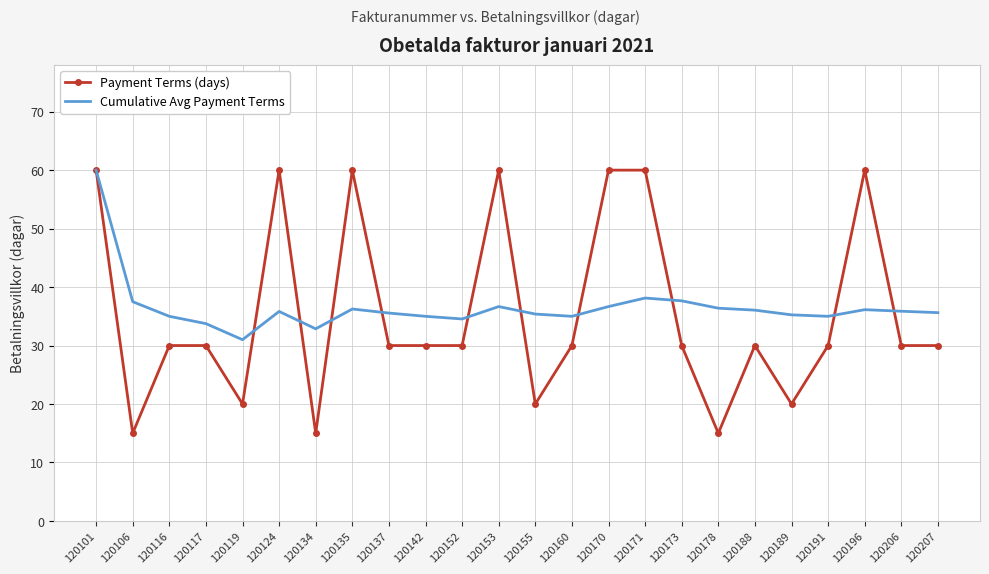

Which series has the widest spread of values?

Payment Terms (days)